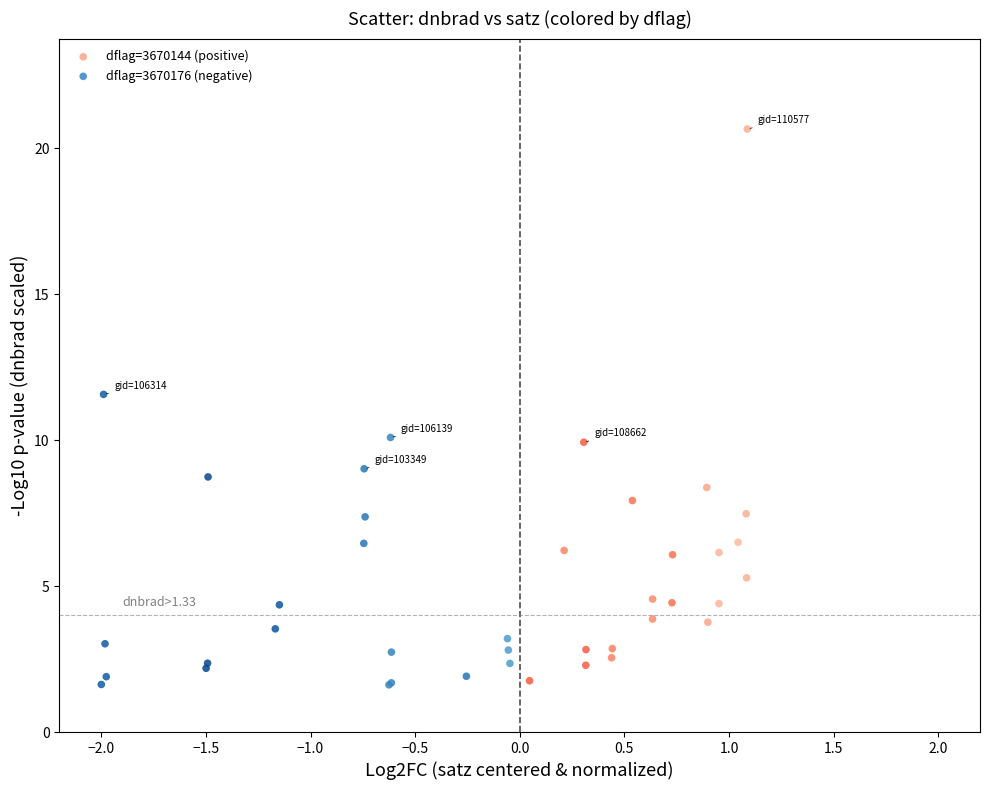

Which series has the largest Y range (max minus min)?

dflag=3670144 (positive)